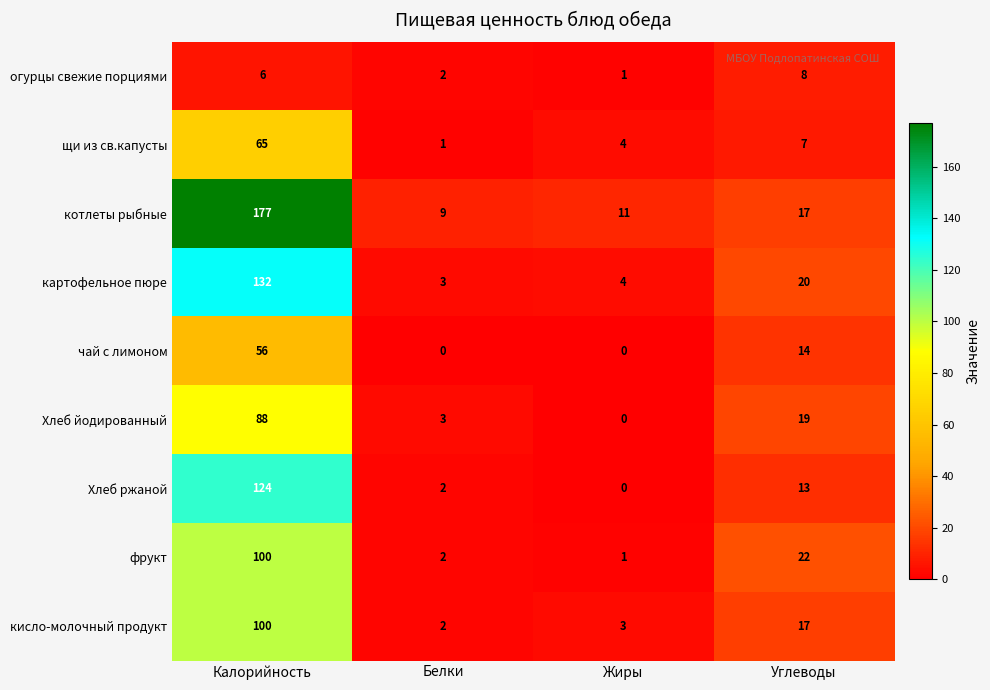

What is the greatest value displayed?

177